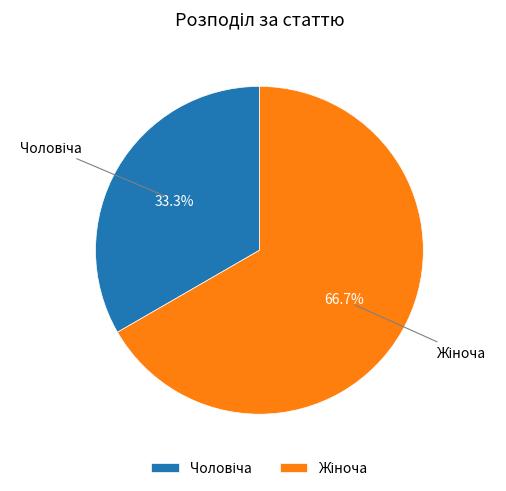

Is there a majority slice in this chart?

Yes